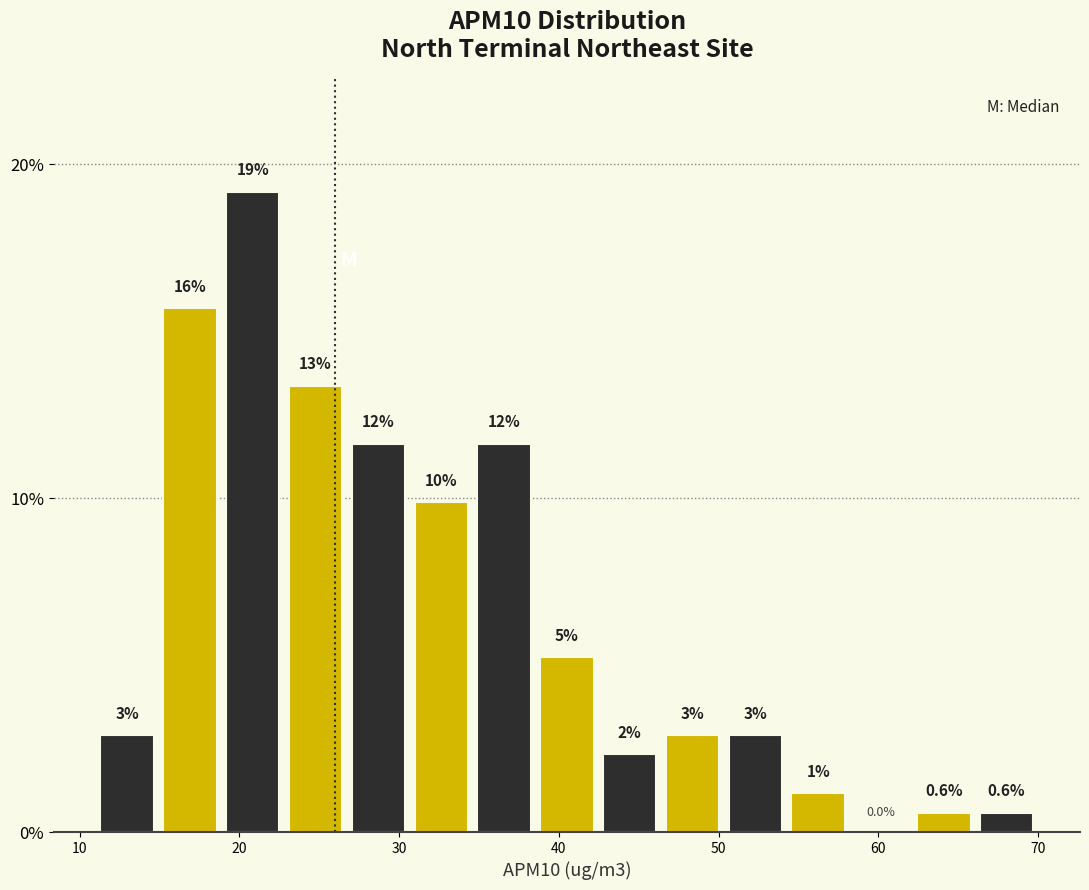

Around what value on the x-axis is the tallest bar? Give the approximate position of its centre, as read against the axis.

21